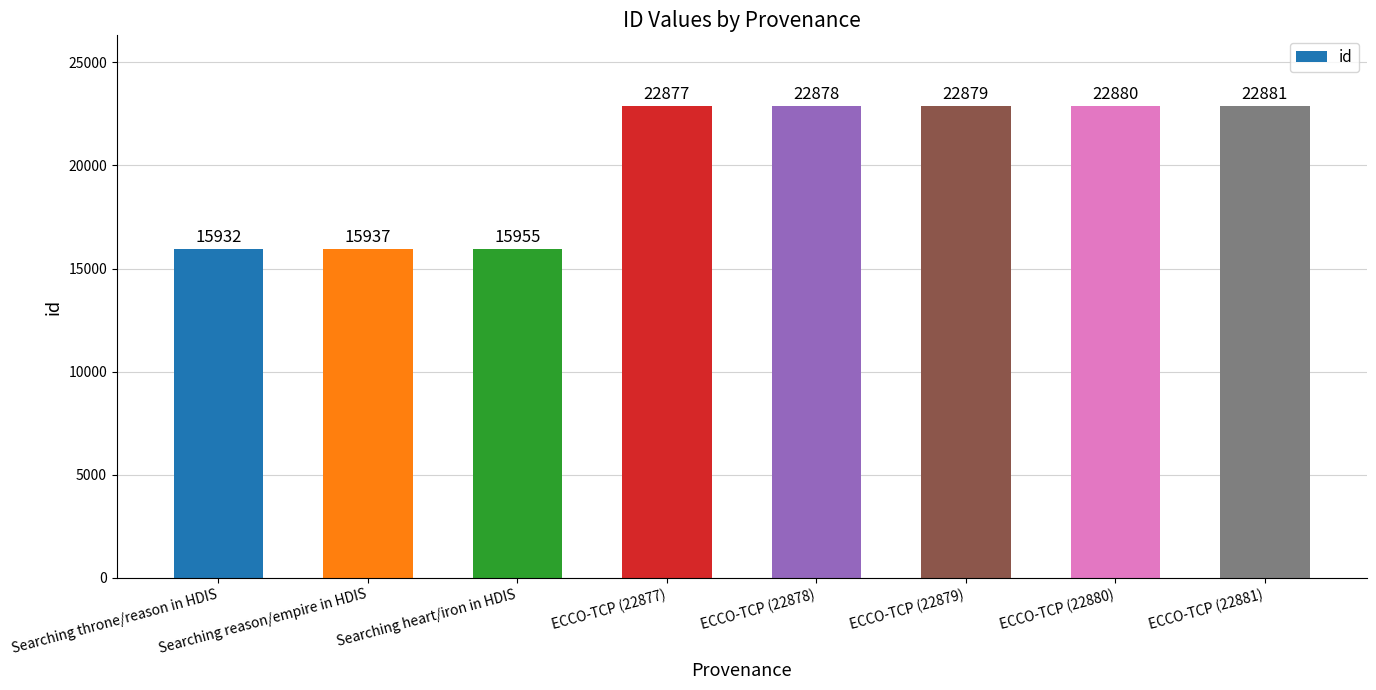

List the labels in order of value, smallest first.

Searching throne/reason in HDIS, Searching reason/empire in HDIS, Searching heart/iron in HDIS, ECCO-TCP (22877), ECCO-TCP (22878), ECCO-TCP (22879), ECCO-TCP (22880), ECCO-TCP (22881)